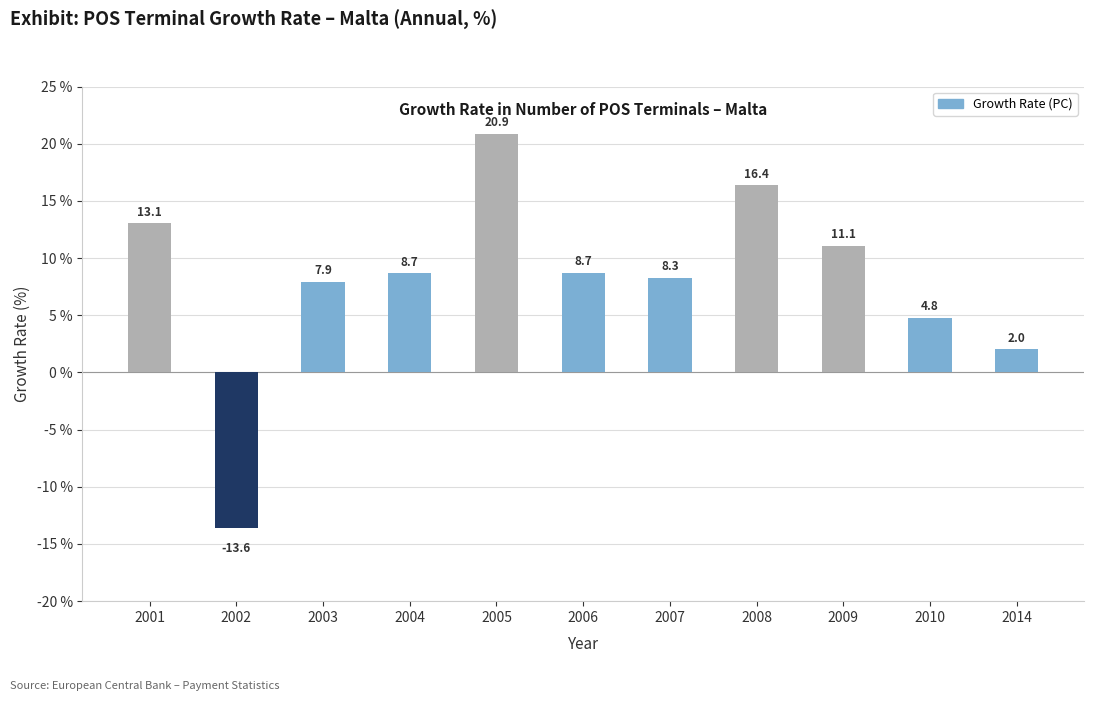

Reading left to right, what are all the values shown in this chart?

13.1	-13.6	7.9	8.7	20.9	8.7	8.3	16.4	11.1	4.8	2.0